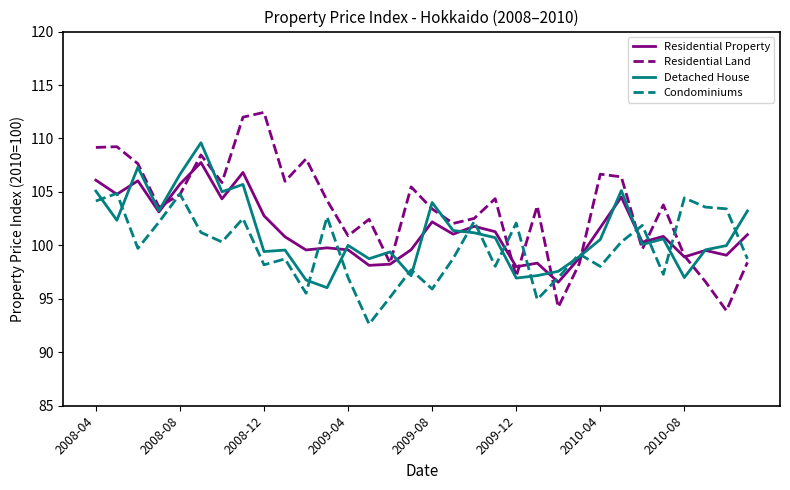

True or false: Residential Land has more than 2 points higher than both neighbors.

True